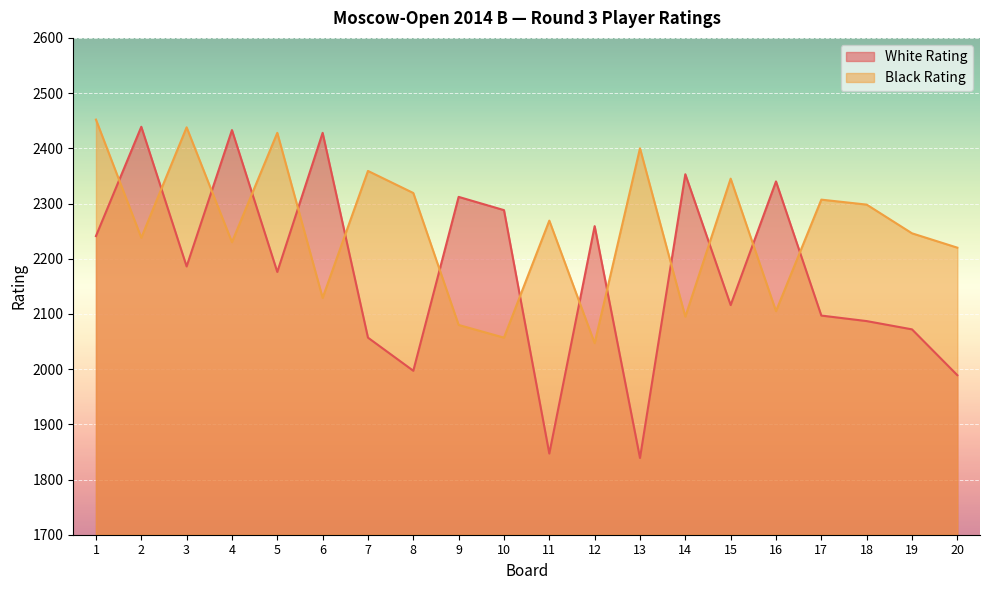

What is the value of the White Rating point at the 11th from the left?

1847